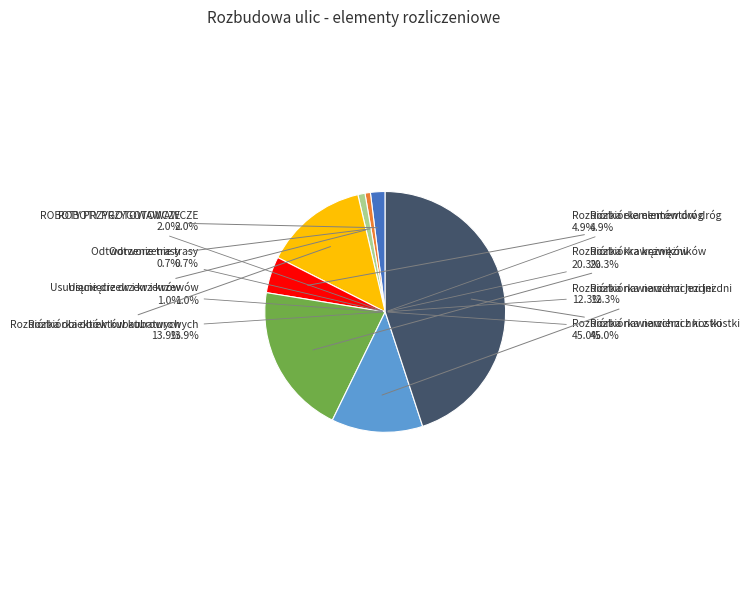

Does Rozbiórka nawierzchni z kostki represent more than half of the total?

No